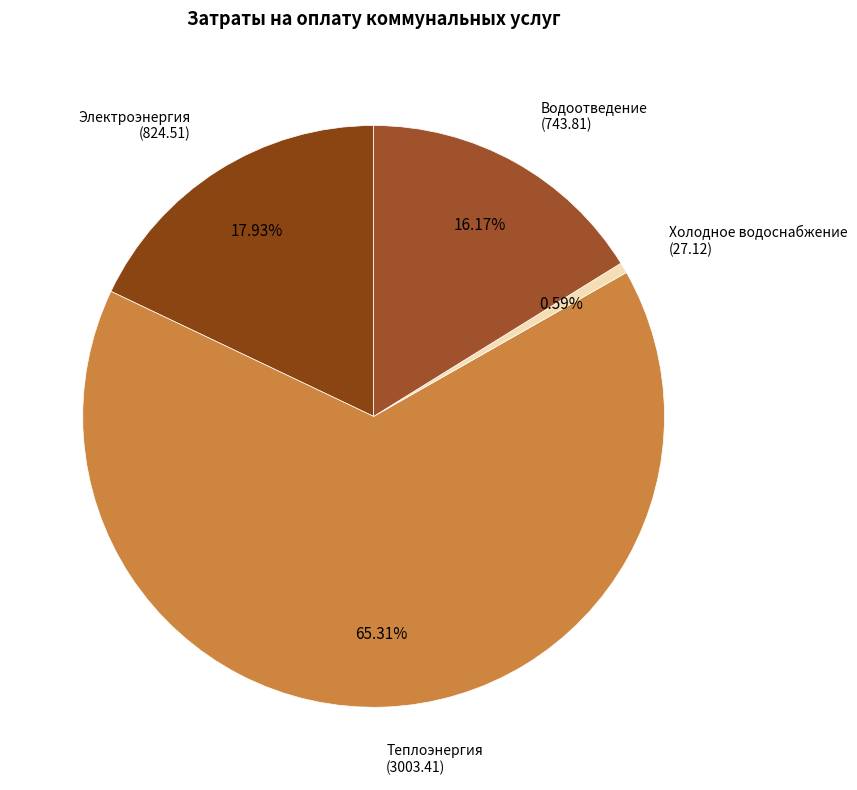

What percentage is NOT represented by Холодное водоснабжение?

99.4%